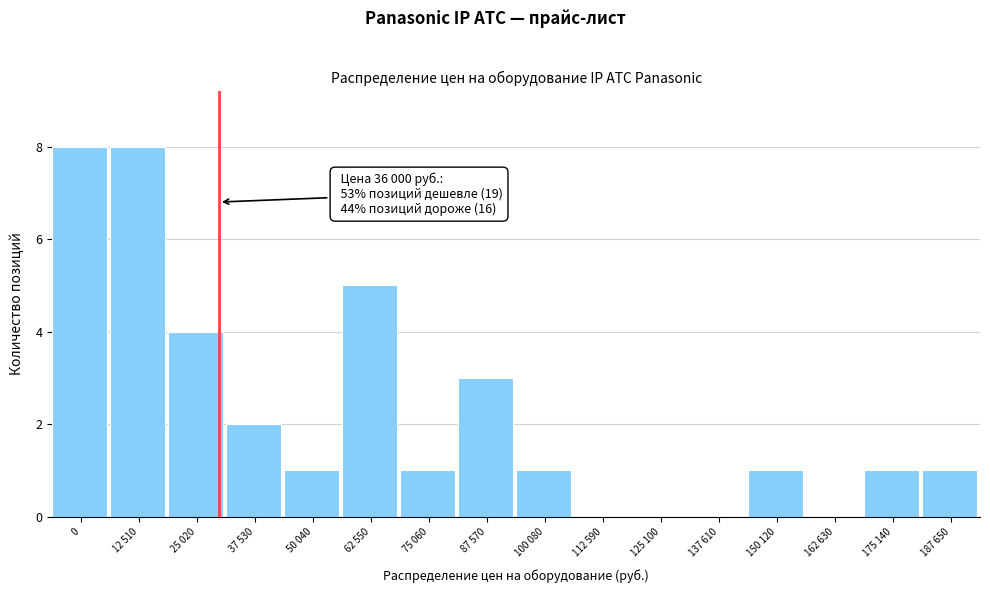

Reading right to left, what are all the values shown in this chart?

187 650=1	175 140=1	162 630=0	150 120=1	137 610=0	125 100=0	112 590=0	100 080=1	87 570=3	75 060=1	62 550=5	50 040=1	37 530=2	25 020=4	12 510=8	0=8